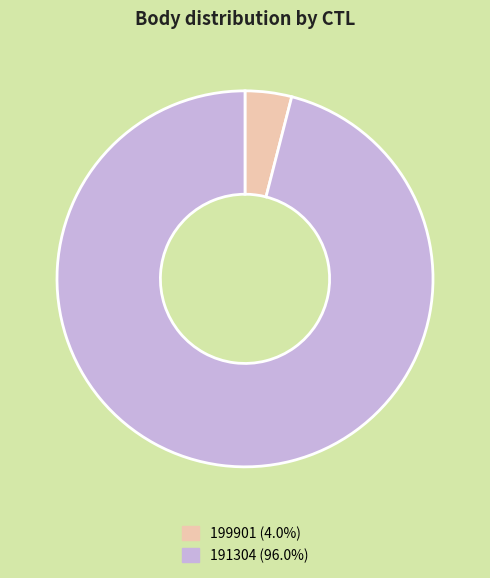

Rank the categories by value from lowest to highest.

199901, 191304